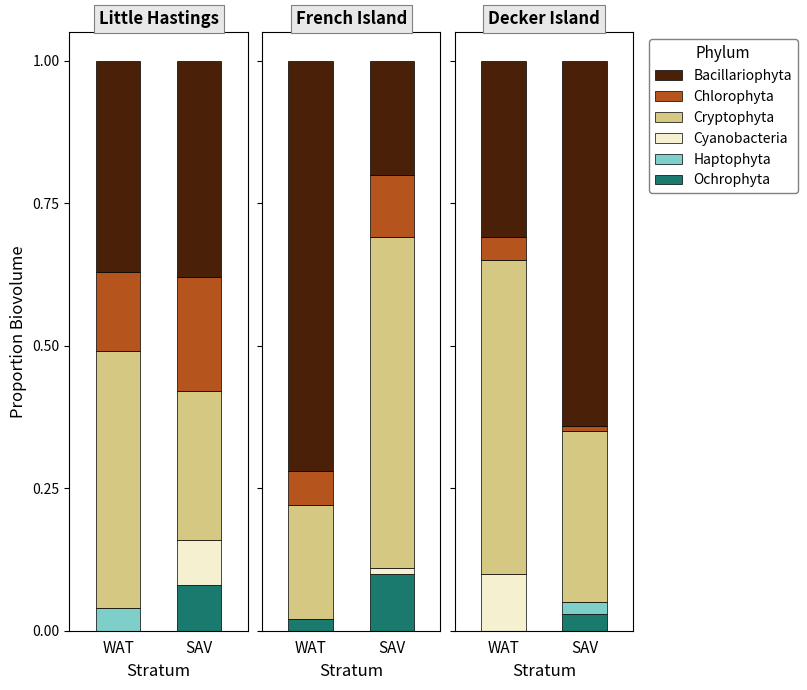

Which label corresponds to the smallest value in the chart?

WAT